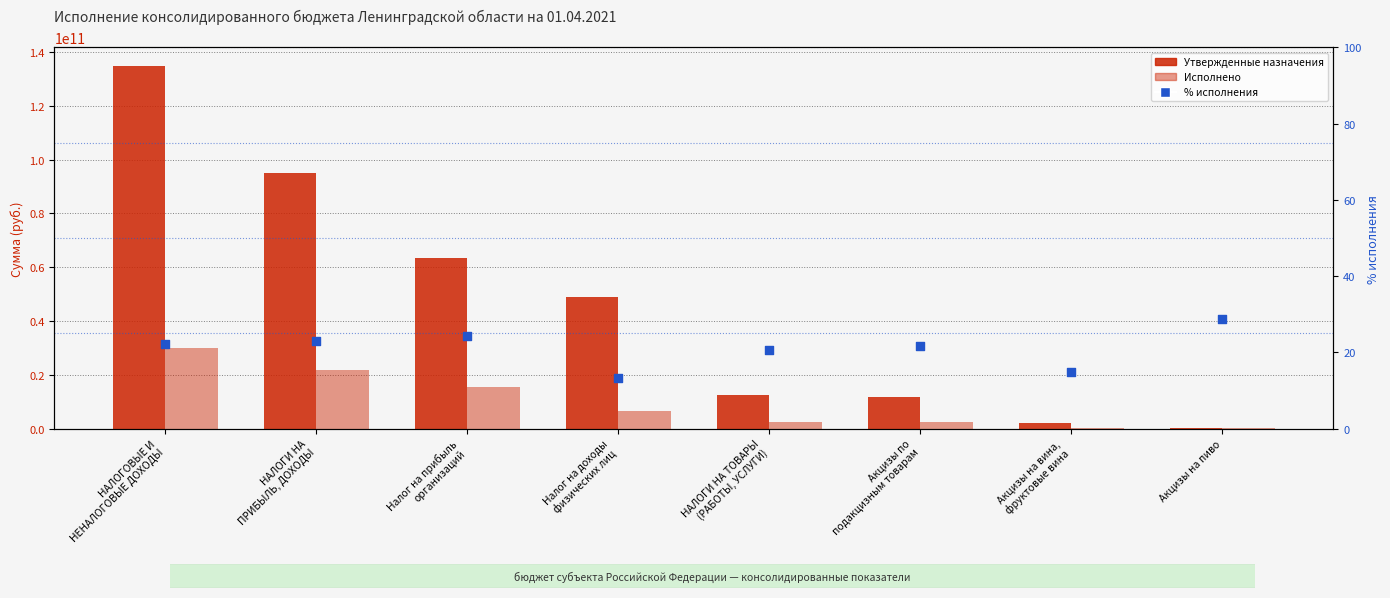

Which series reaches the minimum Y coordinate?

% исполнения